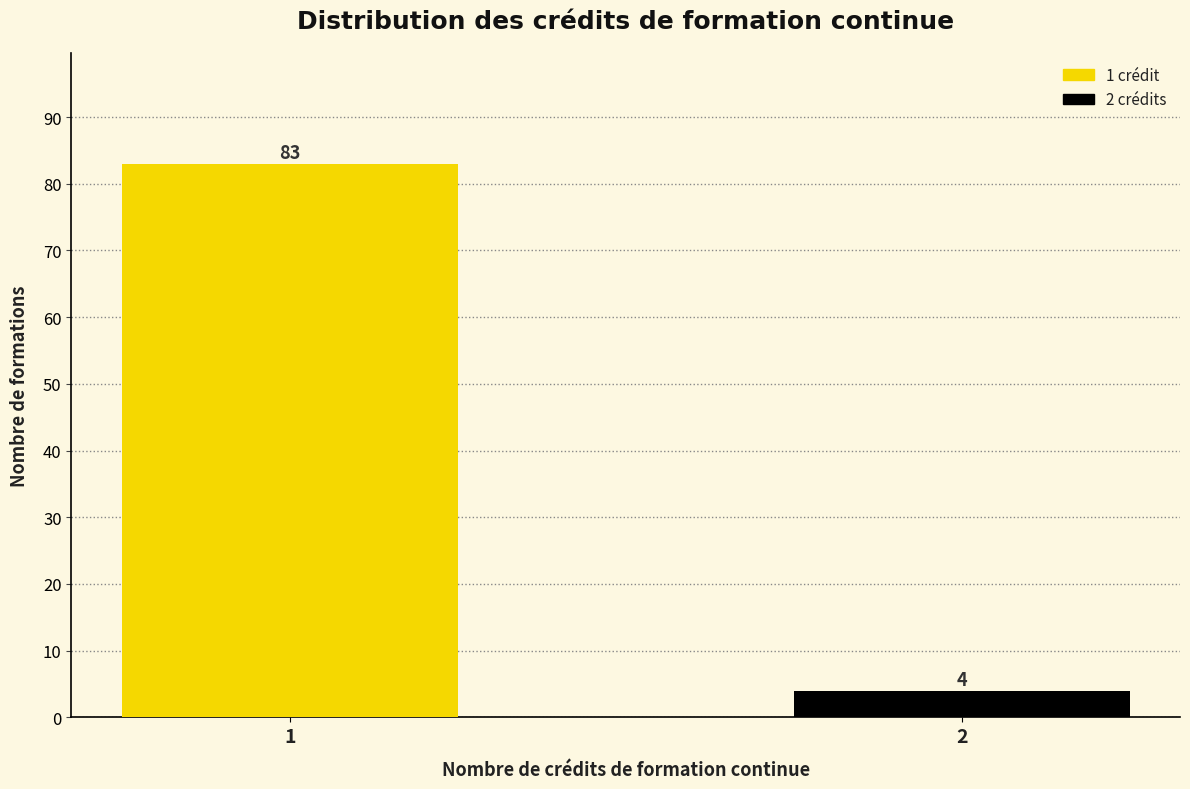

Reading left to right, extract all data points from this chart.

1=83	2=4